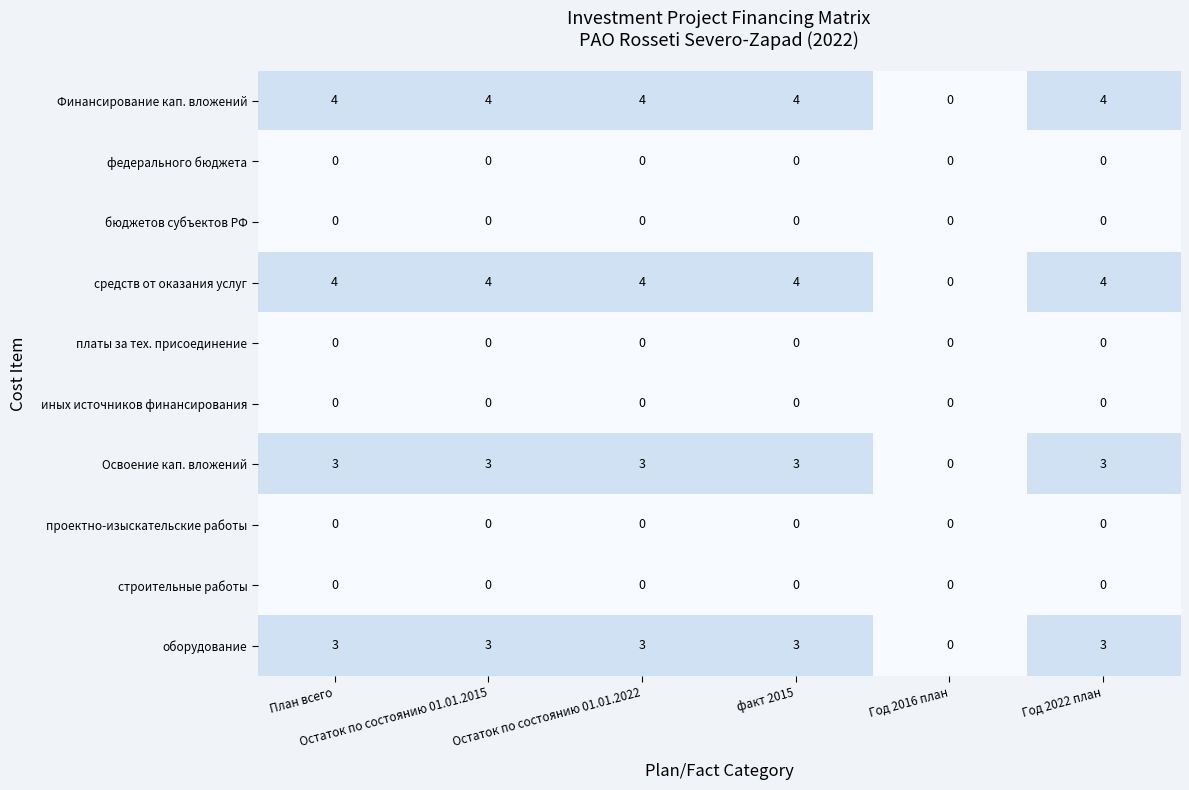

What is the maximum value for Освоение кап. вложений?

3